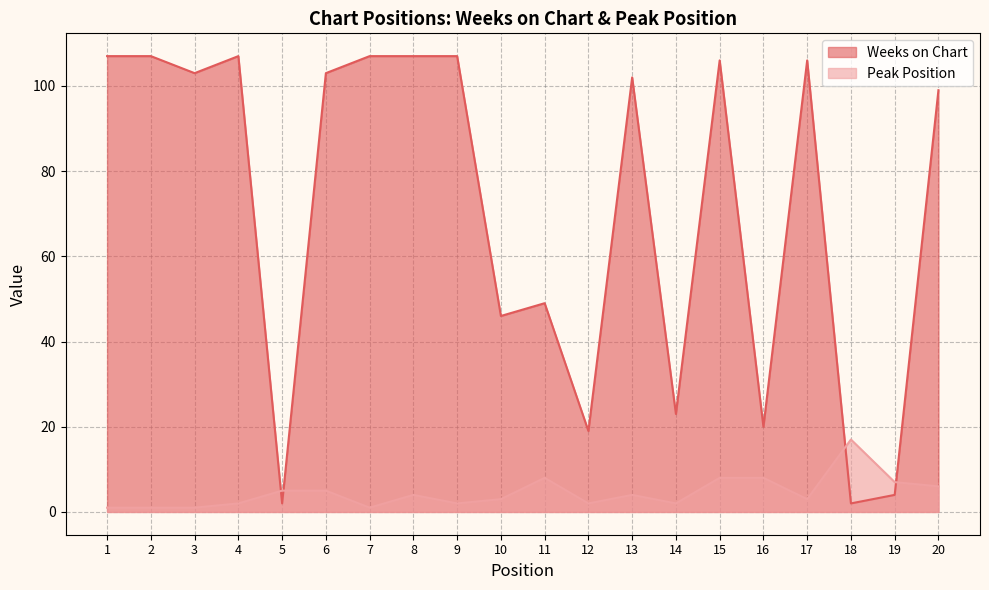

Where is the first local minimum for Peak Position?

7